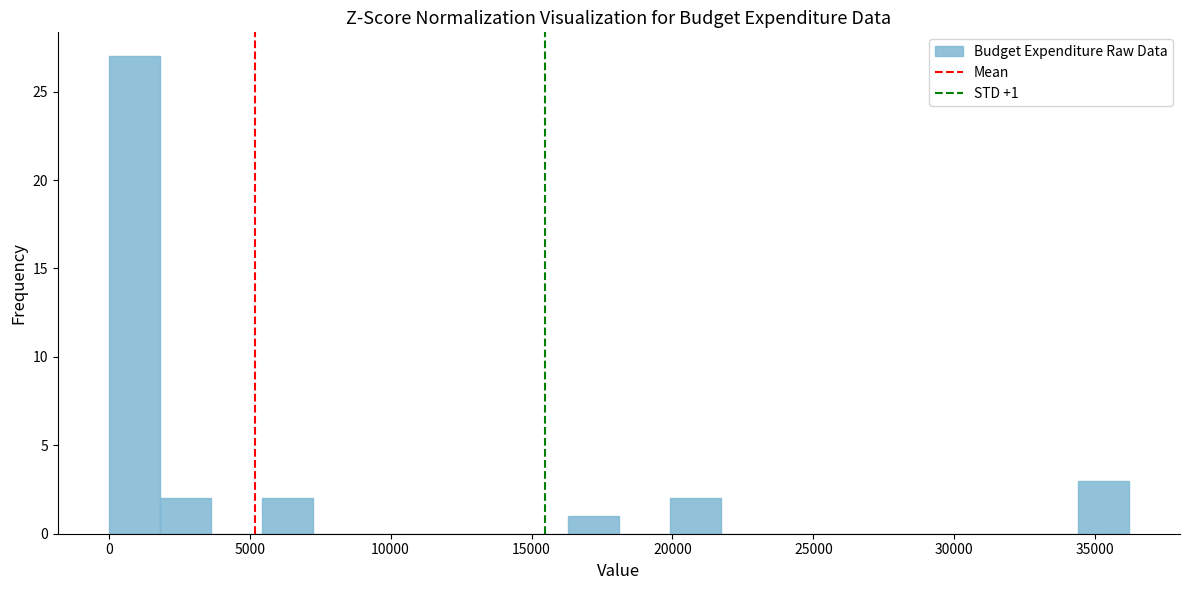

Around what value on the x-axis is the tallest bar? Give the approximate position of its centre, as read against the axis.

1000